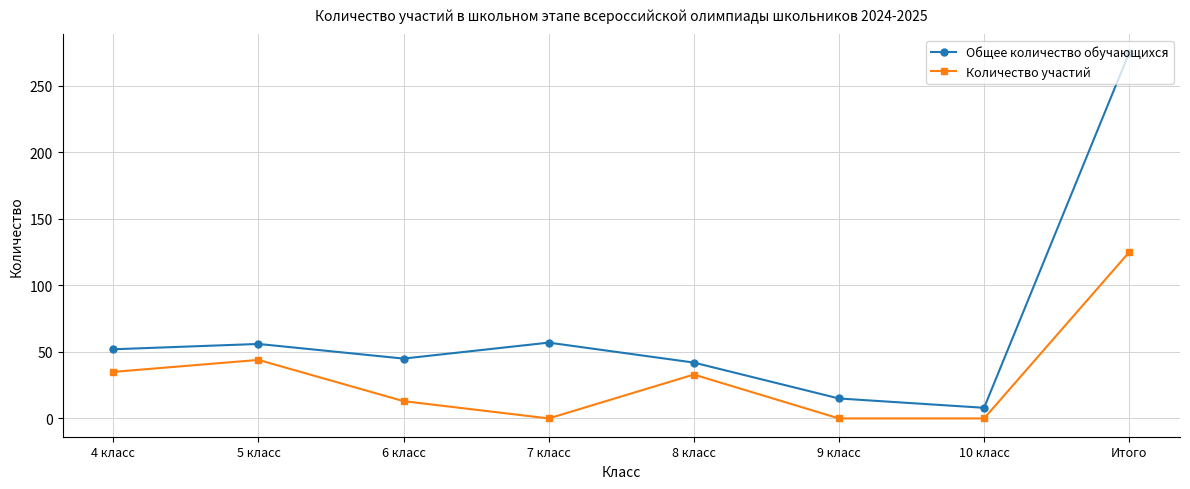

Which series has the largest range (max minus min)?

Общее количество обучающихся